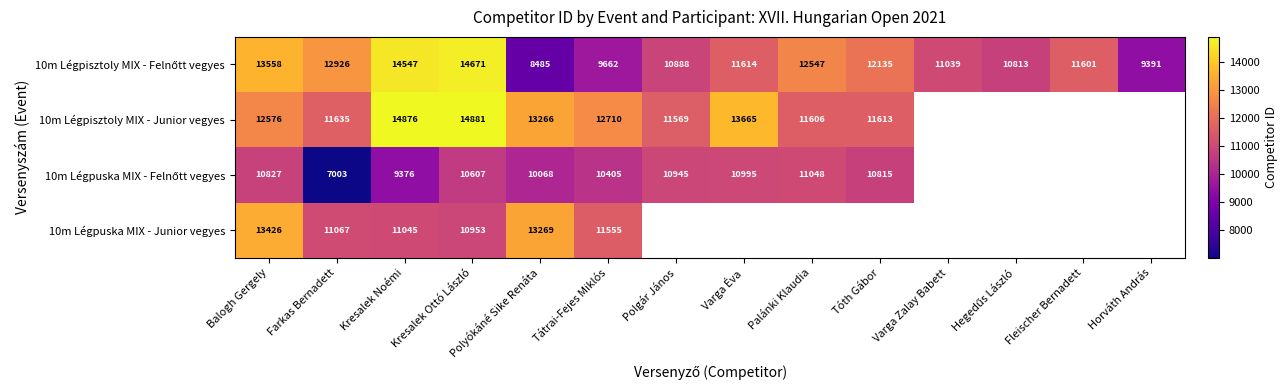

List the labels in order of 10m Légpisztoly MIX - Felnőtt vegyes value, largest first.

Kresalek Ottó László, Kresalek Noémi, Balogh Gergely, Farkas Bernadett, Palánki Klaudia, Tóth Gábor, Varga Éva, Fleischer Bernadett, Varga Zalay Babett, Polgár János, Hegedűs László, Tátrai-Fejes Miklós, Horváth András, Polyókáné Sike Renáta